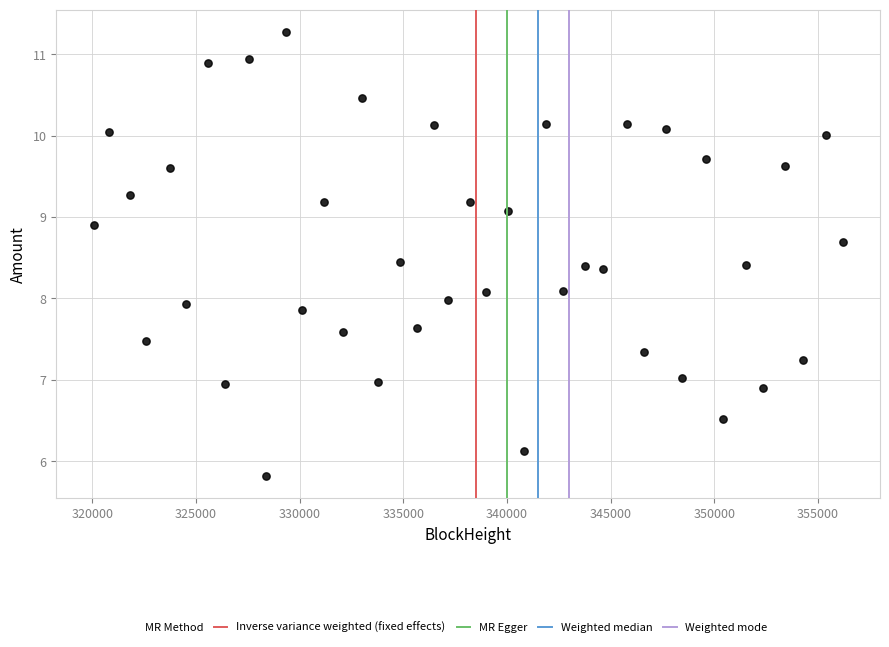

What is the range of Y values (max minus min)?

5.5